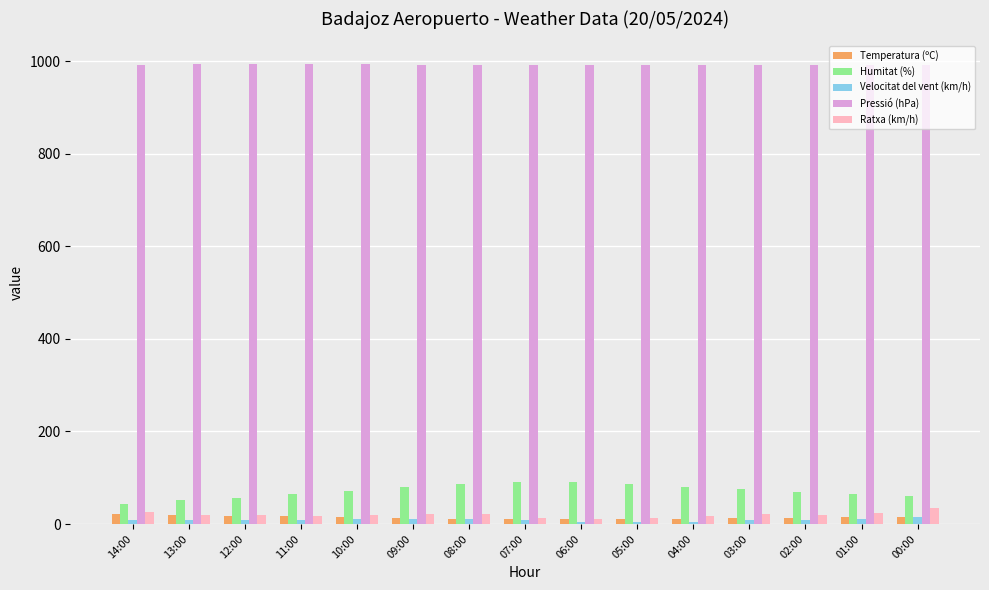

What is the difference between the maximum and minimum values in the Humitat (%) series?

47.0